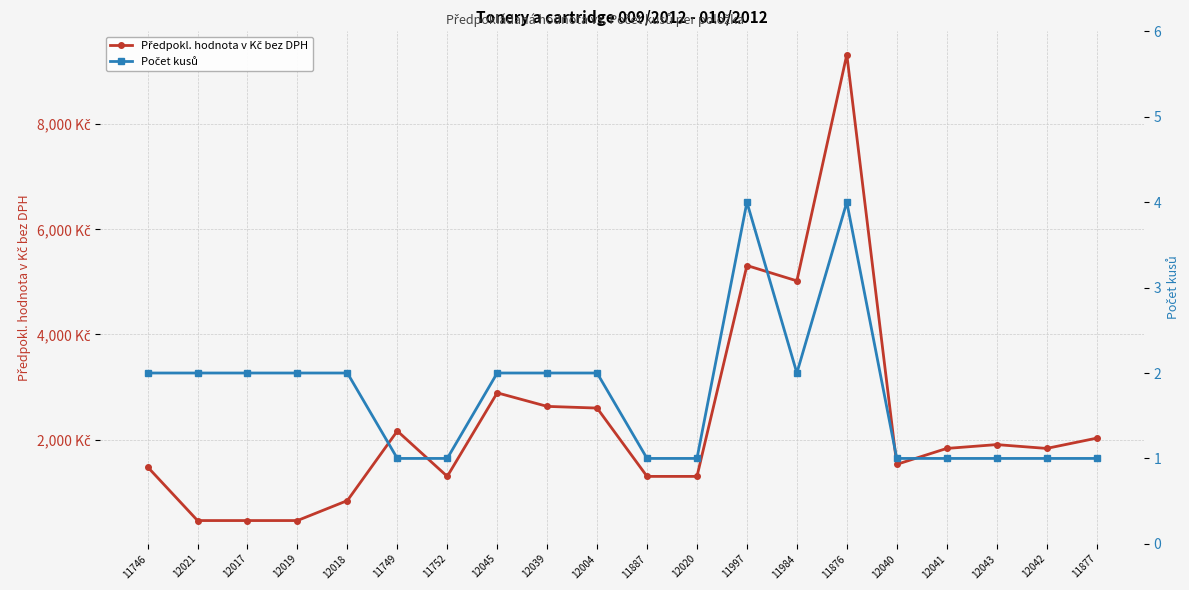

What are all the series names shown in the legend?

Předpokl. hodnota v Kč bez DPH, Počet kusů